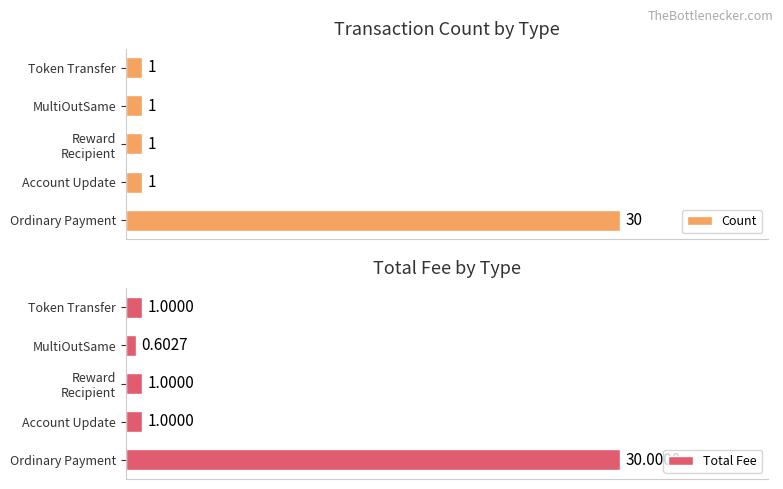

At how many categories does at least one series exceed 20?

1